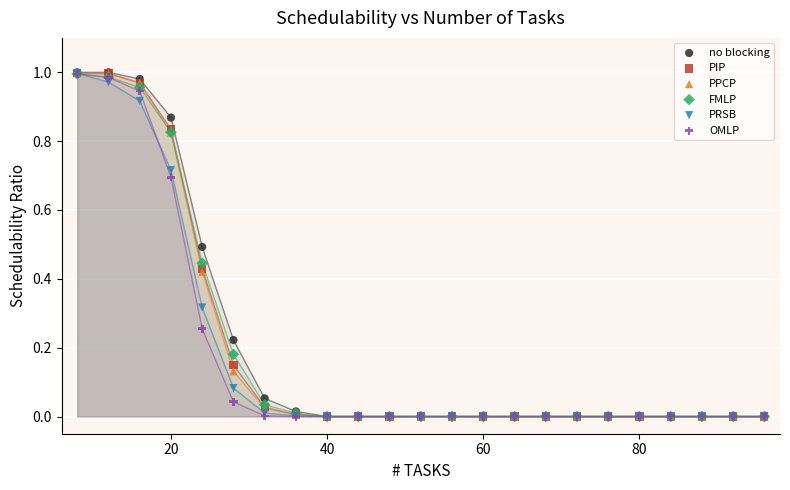

What are all the series names shown in the legend?

no blocking, PIP, PPCP, FMLP, PRSB, OMLP